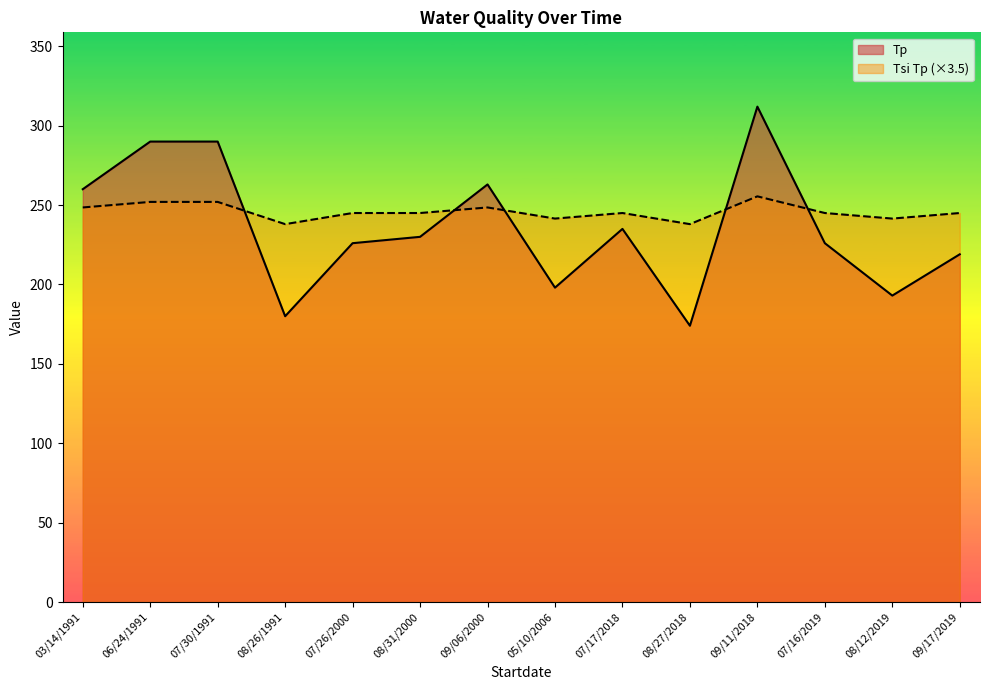

List the labels in order of Tp value, smallest first.

08/27/2018, 08/26/1991, 08/12/2019, 05/10/2006, 09/17/2019, 07/26/2000, 07/16/2019, 08/31/2000, 07/17/2018, 03/14/1991, 09/06/2000, 06/24/1991, 07/30/1991, 09/11/2018